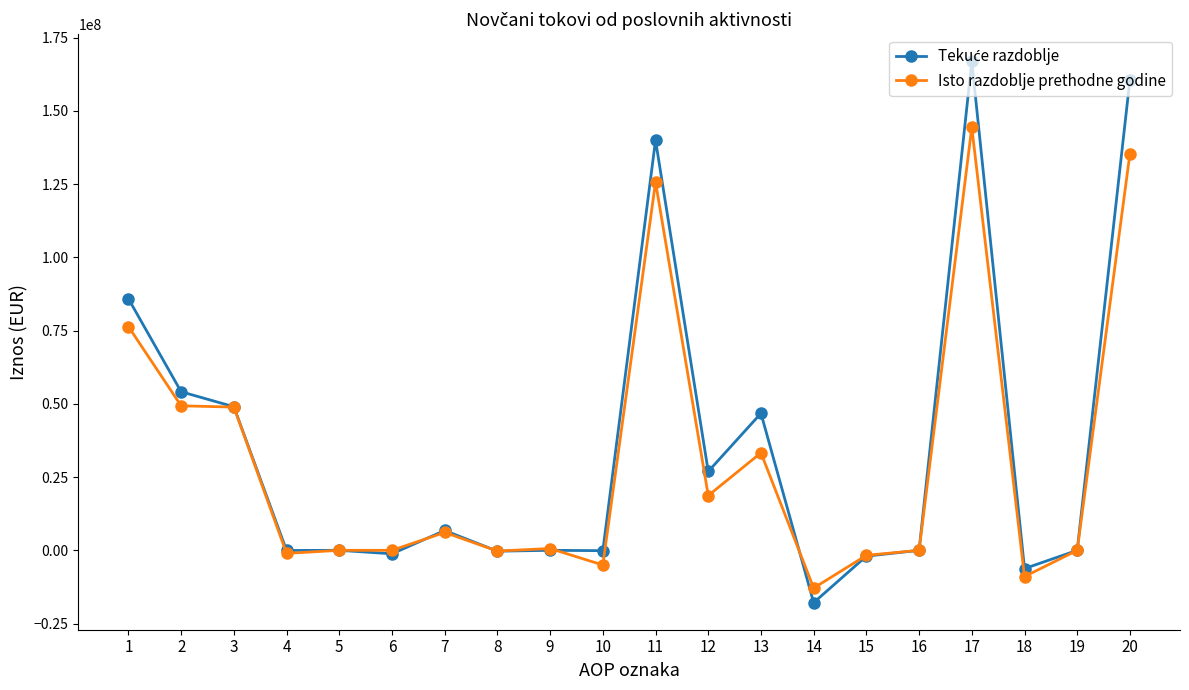

Is this an area chart (filled region under the line)?

No